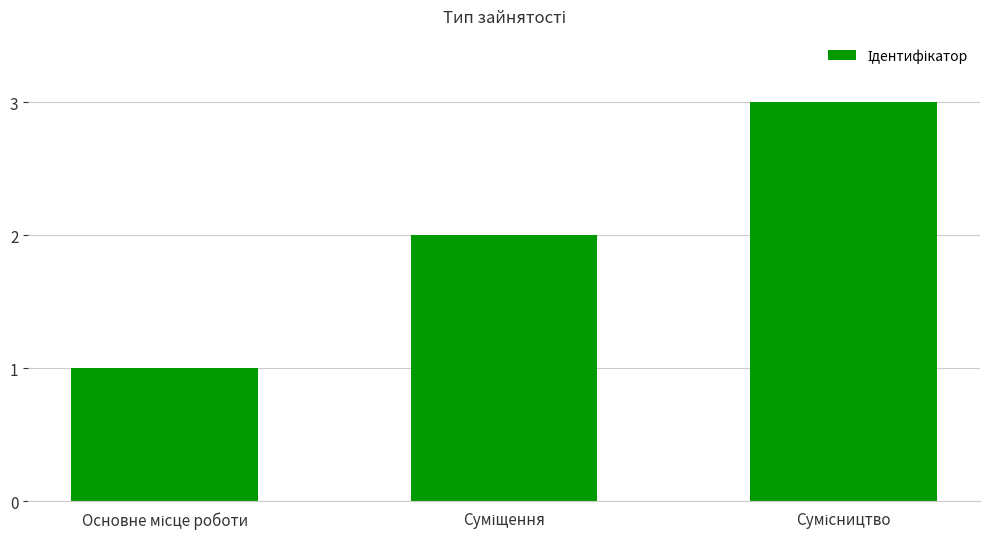

What is the maximum value shown in the chart?

3